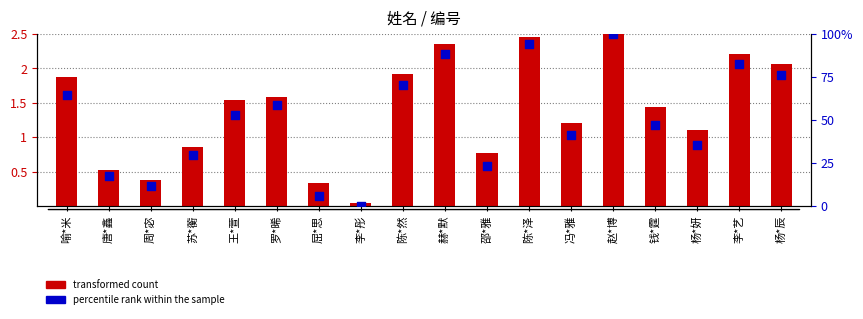

Which series has the largest Y range (max minus min)?

percentile rank within the sample